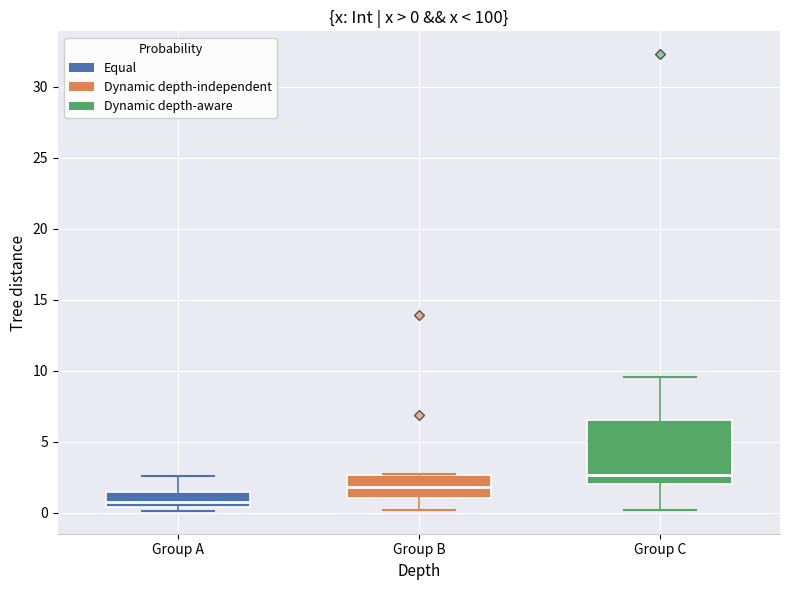

Which box has the highest median line?

Group C